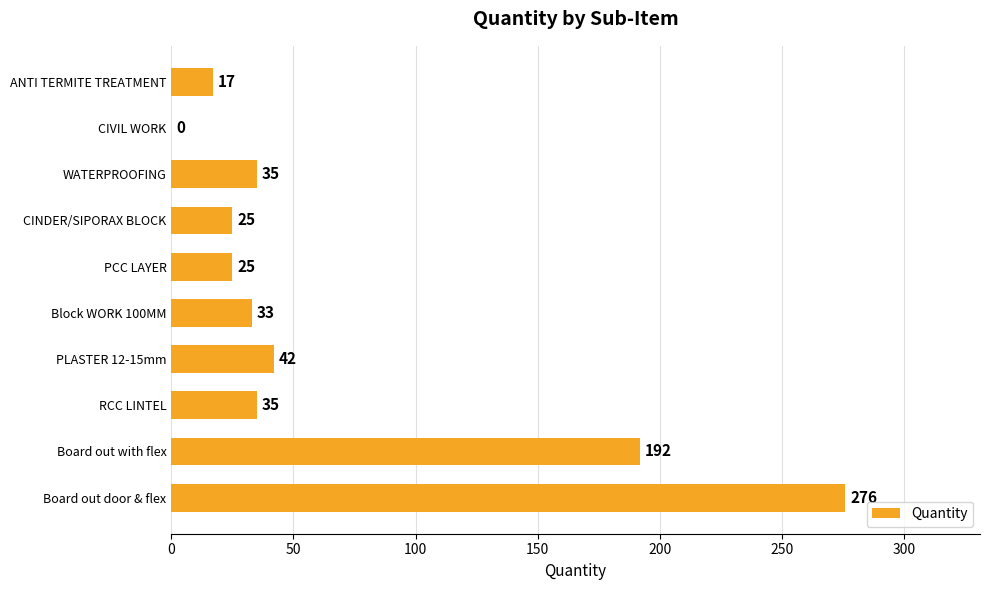

True or false: the data shows 25 at PCC LAYER.

True